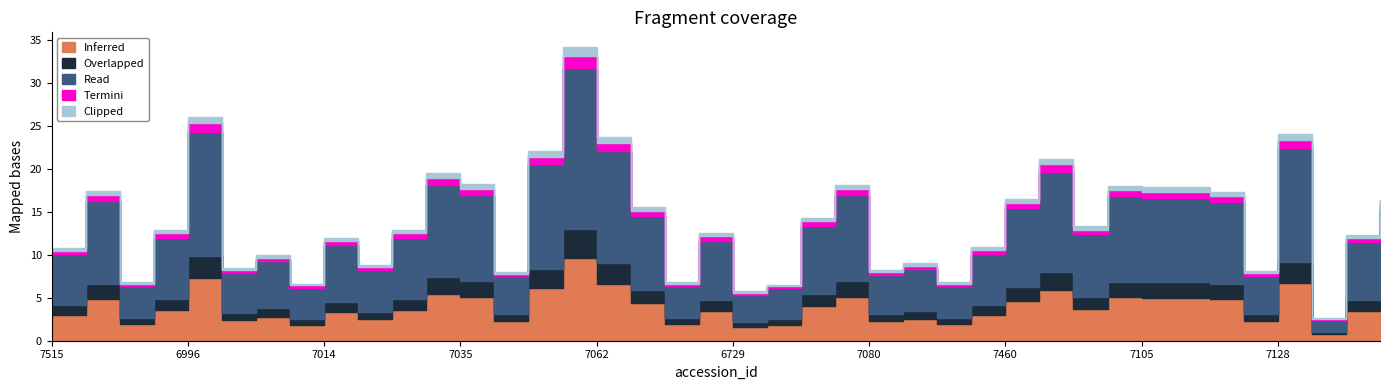

Which label corresponds to the smallest value in the chart?

7139